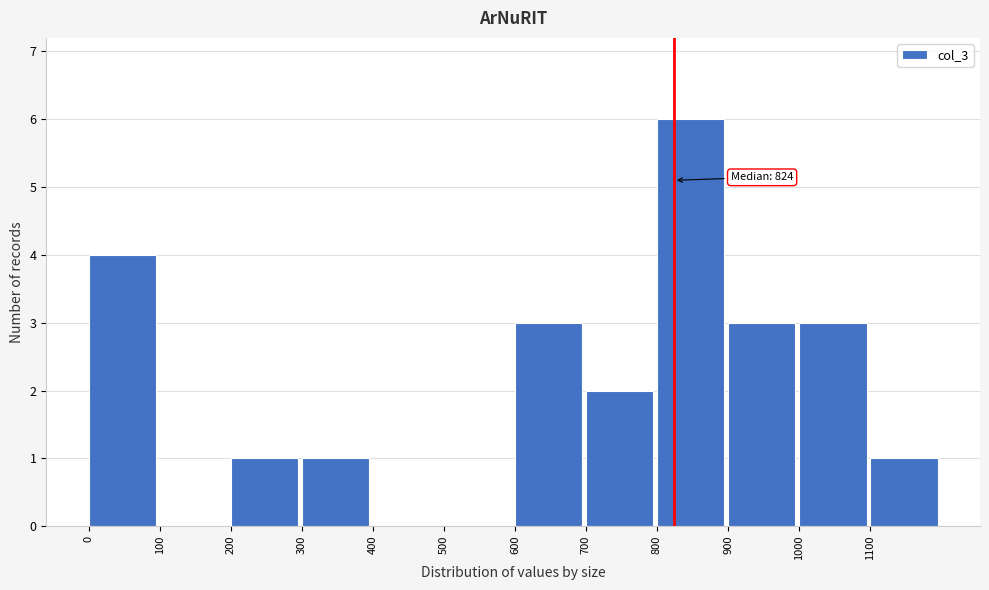

Which range on the x-axis has the tallest bar?

800 to 900